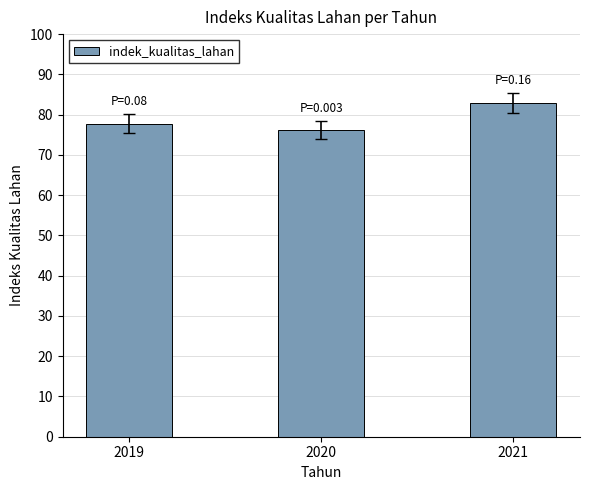

How many distinct data groups are displayed?

1